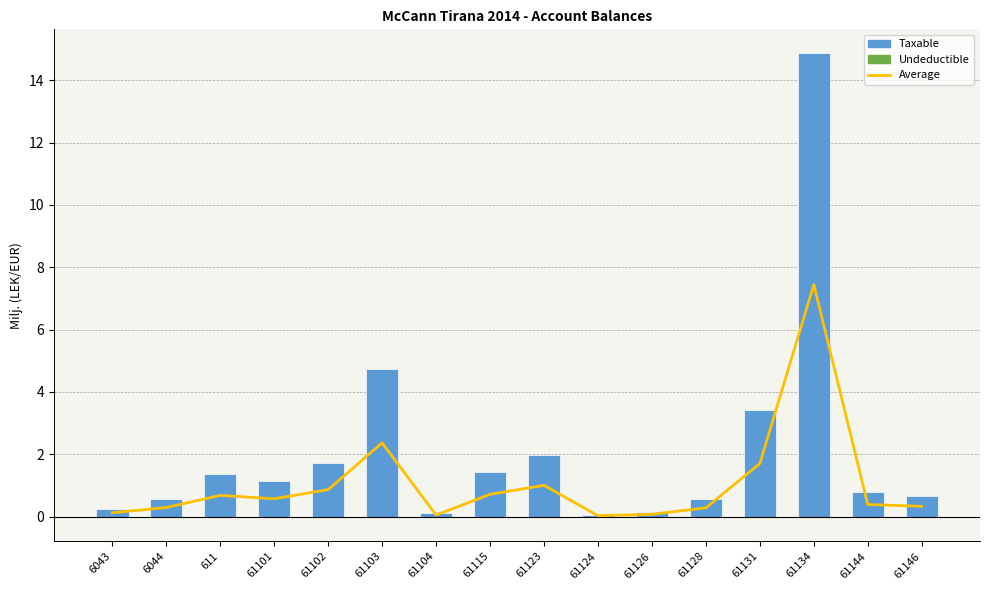

Is the value of Undeductible at 61134 greater than the value of Average at 611?

No